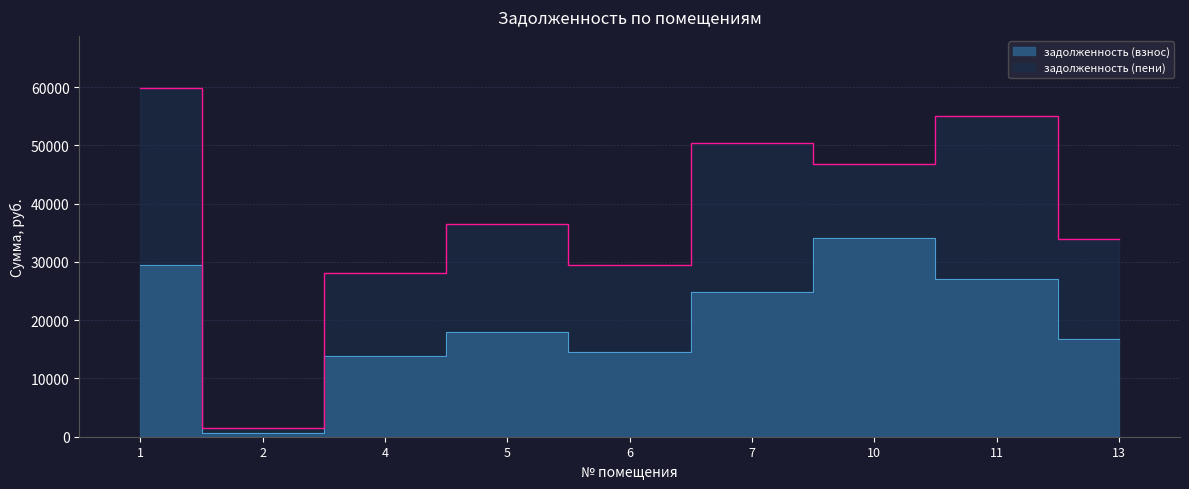

At which label is the value closest to 17428?

5